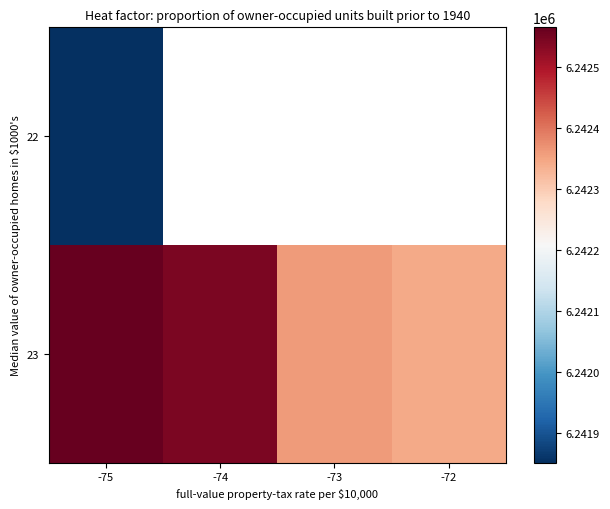

What is the difference between the 23 values at -74 and -75?

21.1